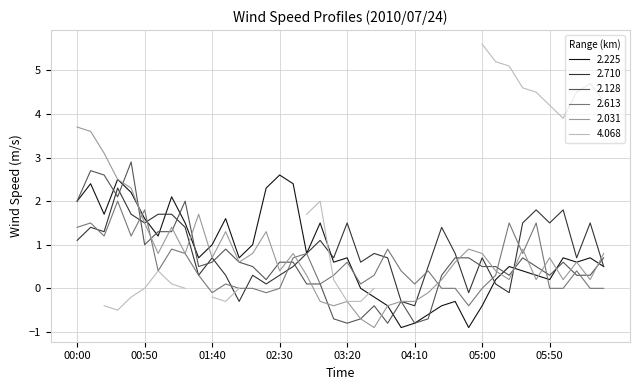

What is the smallest value displayed?

-0.9